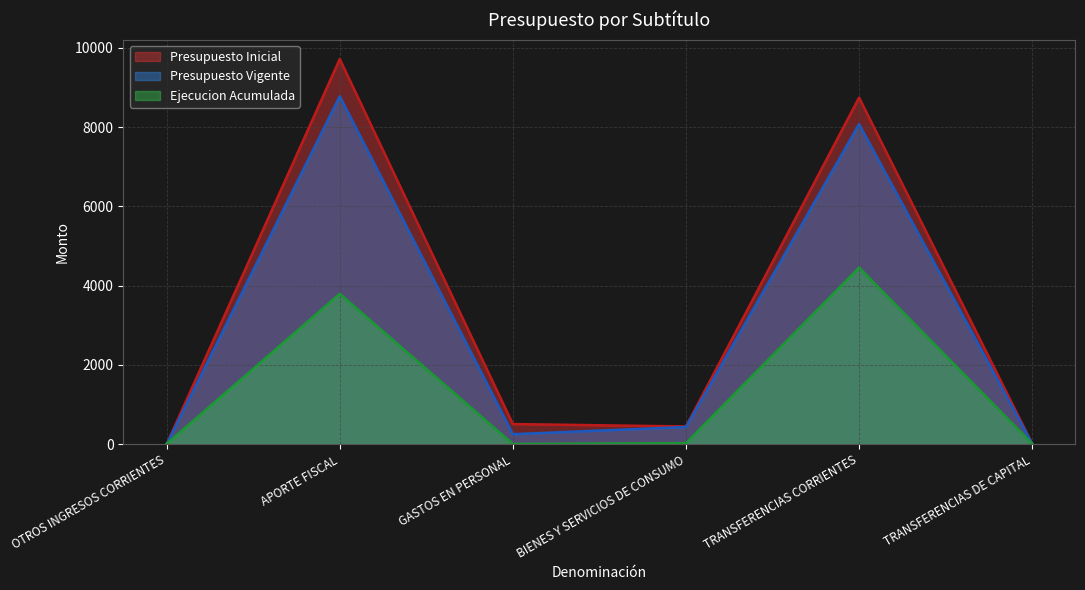

Where is Presupuesto Inicial nearest to the value 4859?

TRANSFERENCIAS CORRIENTES